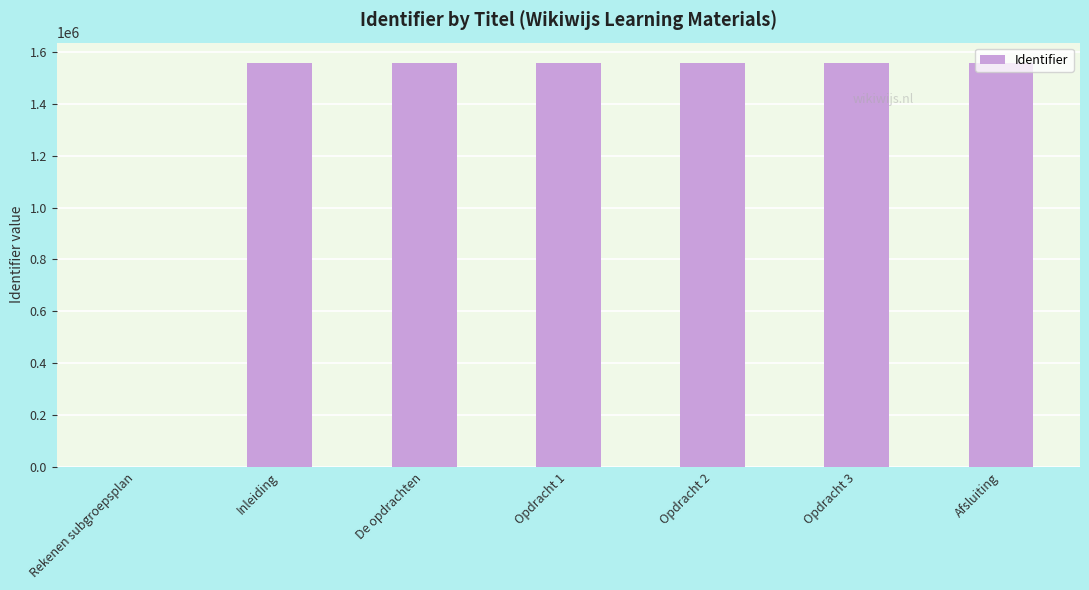

What is the sum of the values at De opdrachten and Afsluiting?

3117409